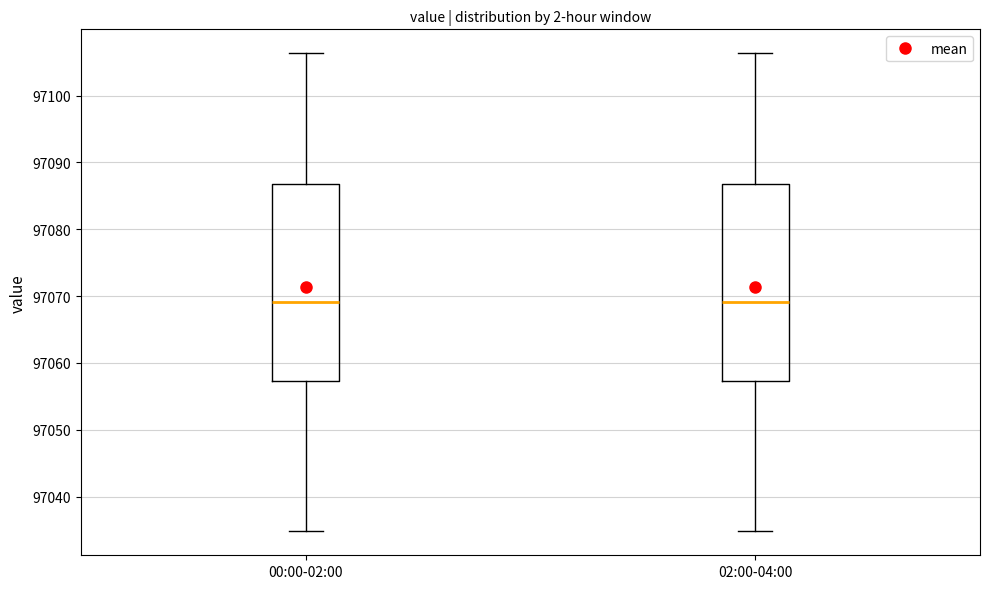

Where does the upper whisker of the box for 00:00-02:00 end on the y-axis? The values are not printed on the chart, so give them approximately, as read against the axis.

97106